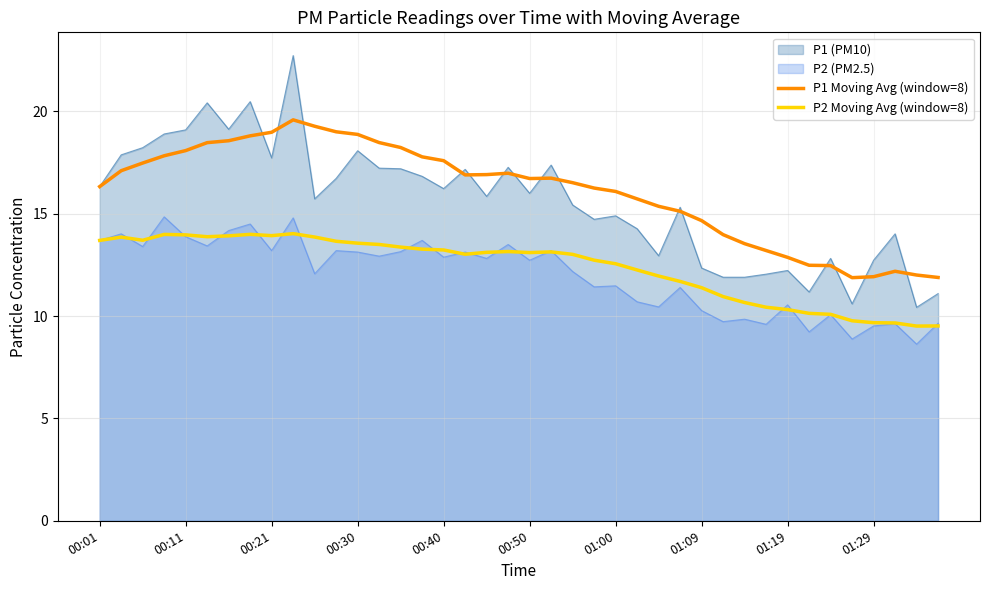

Which series has the widest spread of values?

P1 (PM10)